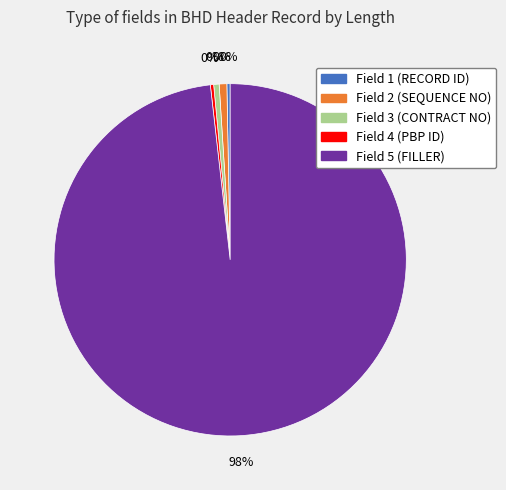

What is the ratio of the value at Field 4 (PBP ID) to the value at Field 1 (RECORD ID)?

1.0